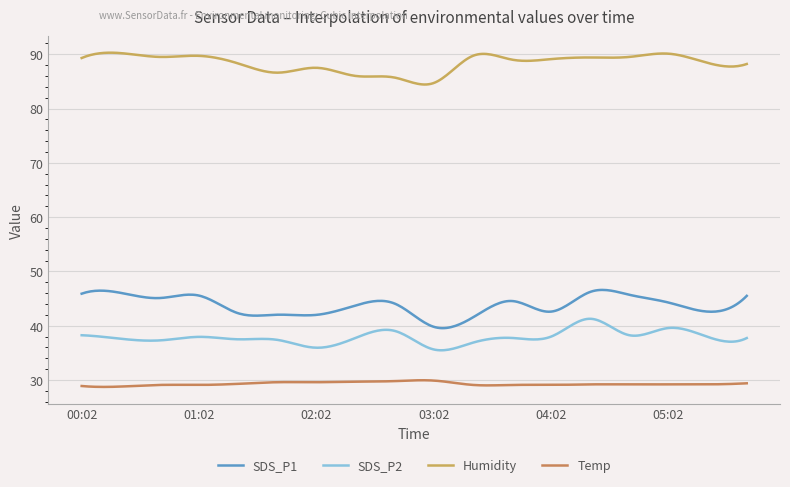

Which series has the largest range (max minus min)?

SDS_P1